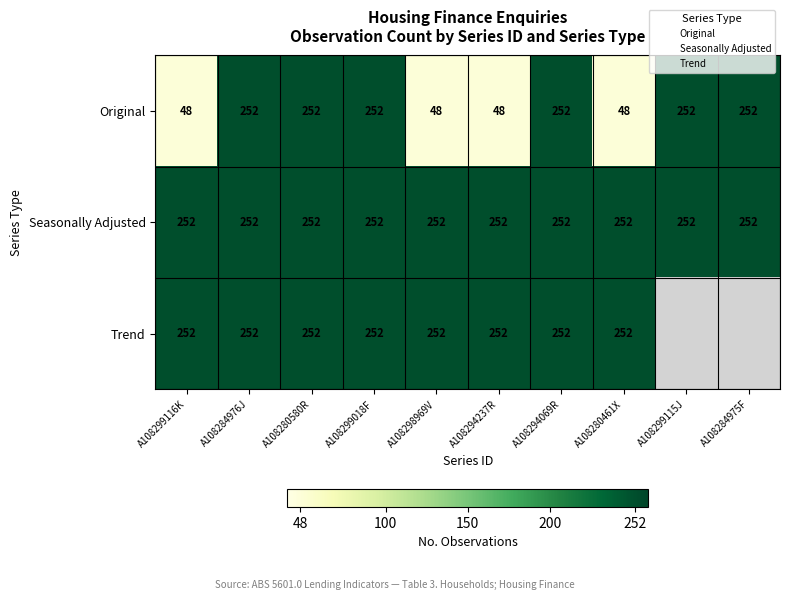

True or false: Seasonally Adjusted has a value of 0.6 at A108284975F.

False